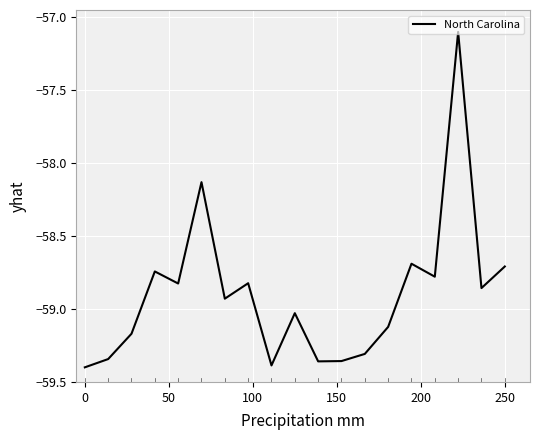

What is the difference between the maximum and minimum values?

2.3